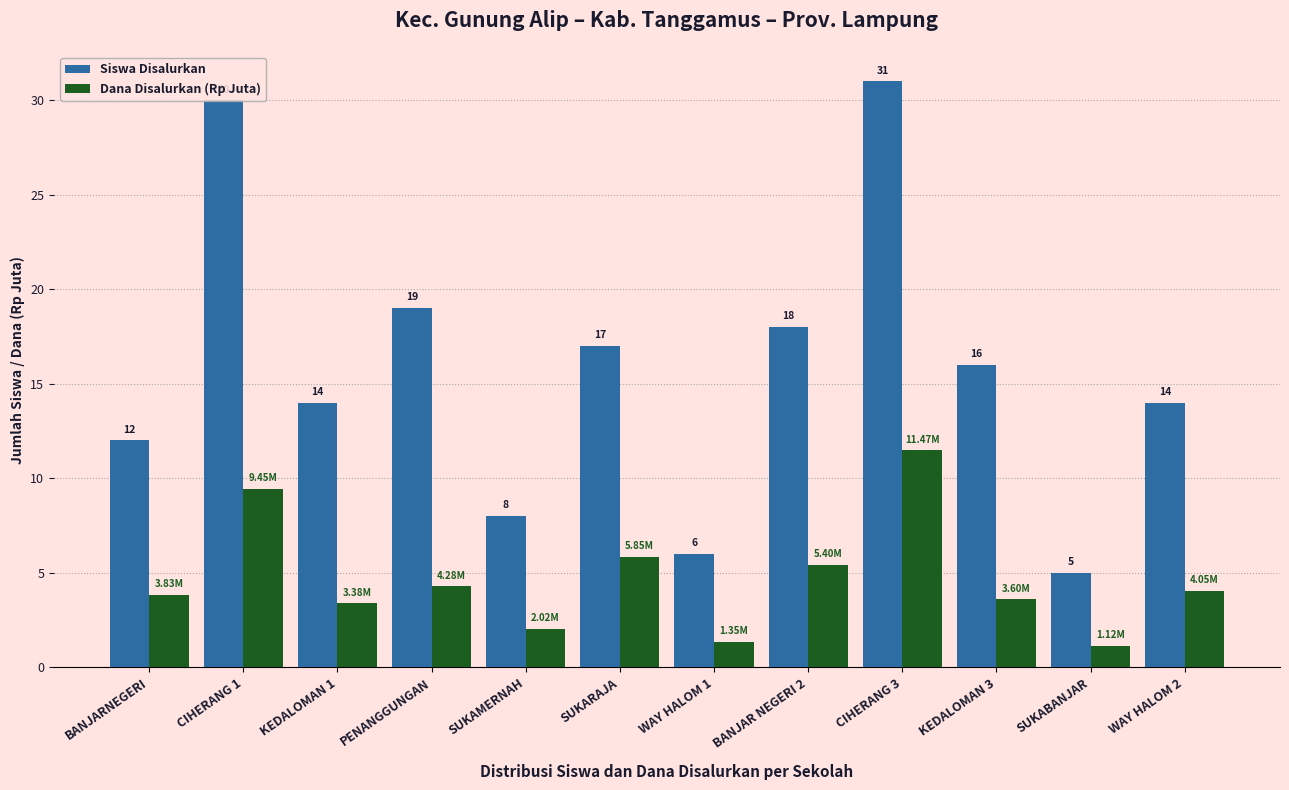

At which label is Siswa Disalurkan closest to 18?

BANJAR NEGERI 2